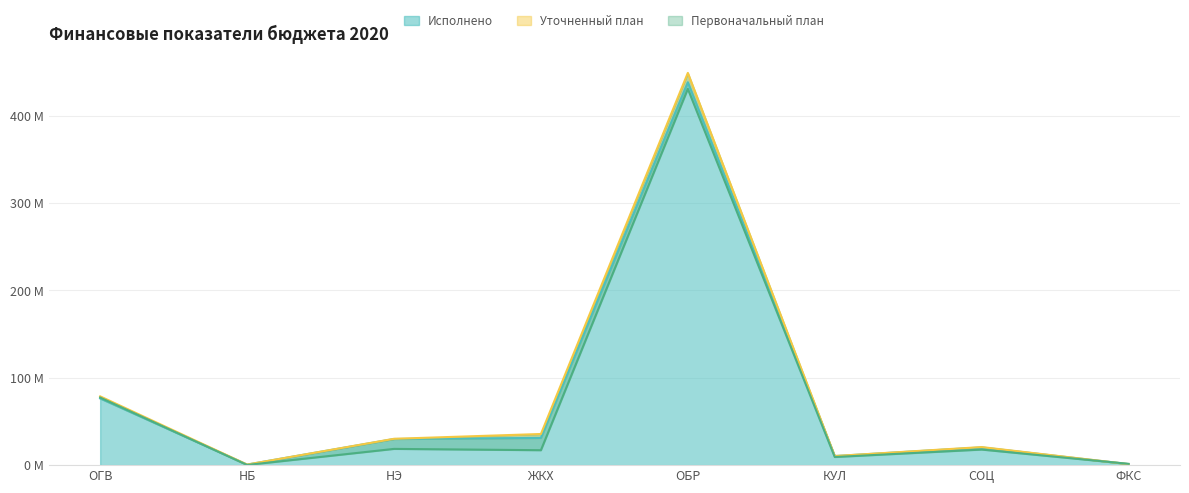

How many data points in Первоначальный план are above 17?

5